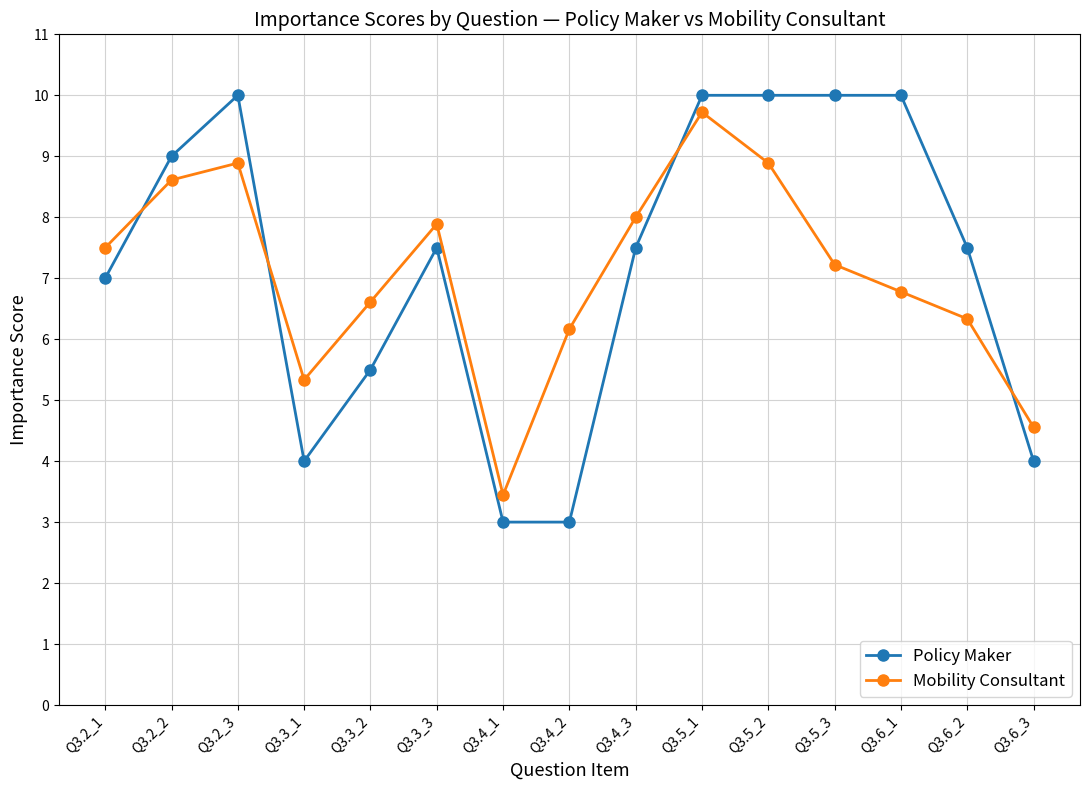

What is the approximate value of Mobility Consultant at Q3.4_3?

8.0